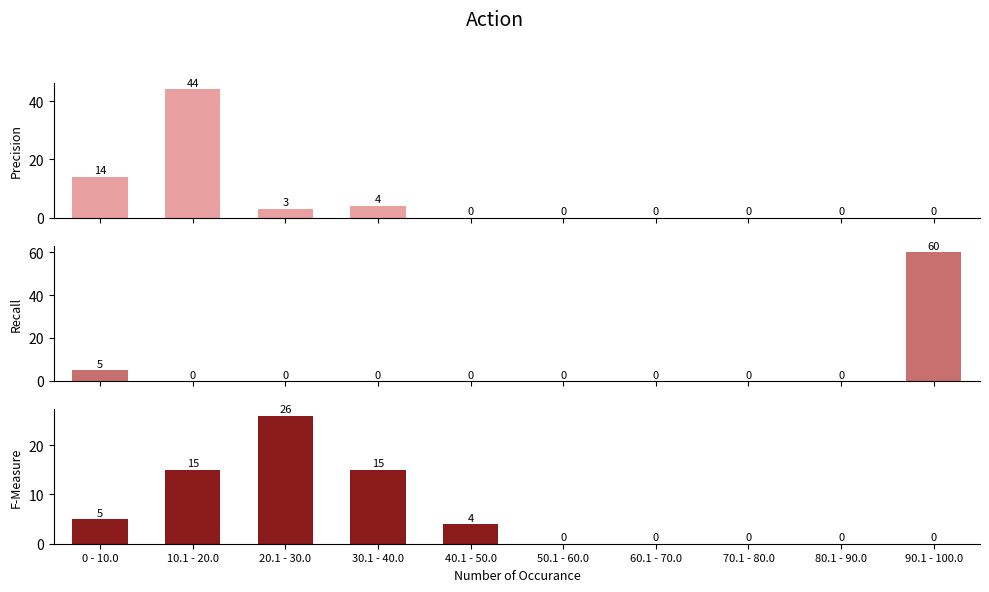

The Precision series shows 0 at 40.1 - 50.0. True or false?

True